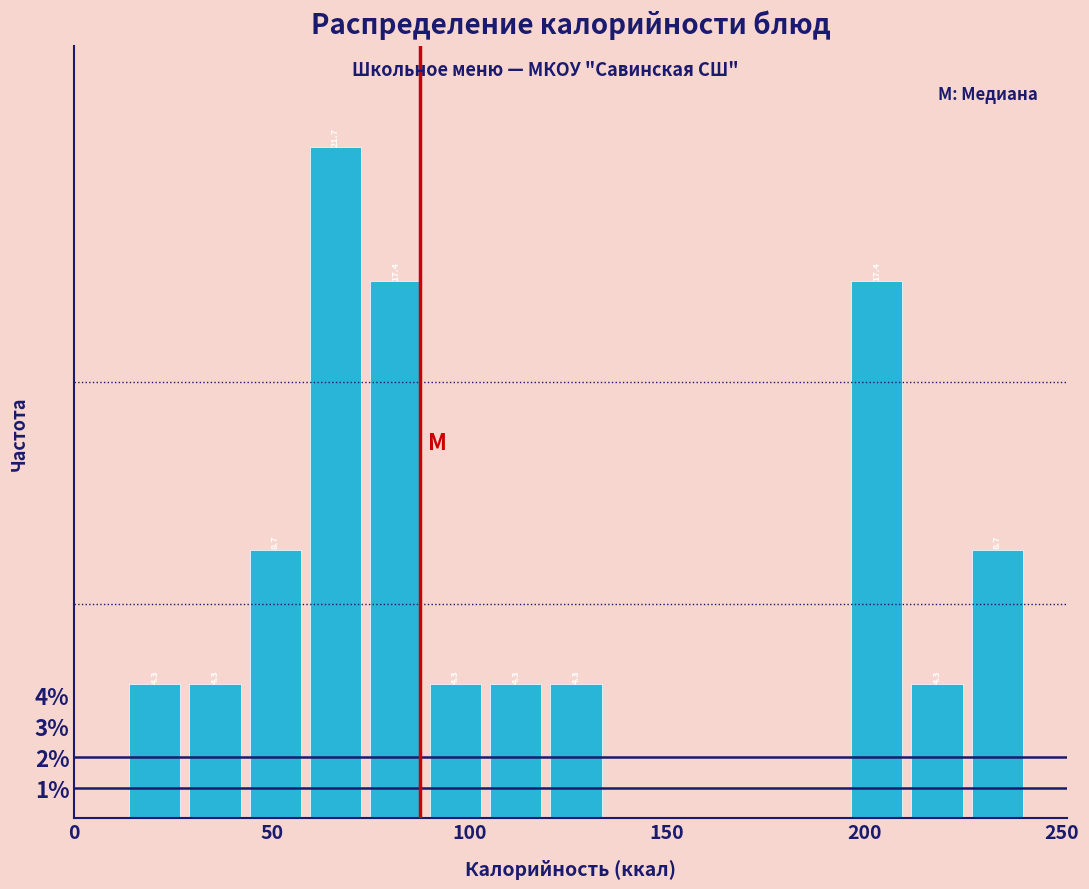

Read against the x-axis, roughly where is the centre of the tallest bar?

65